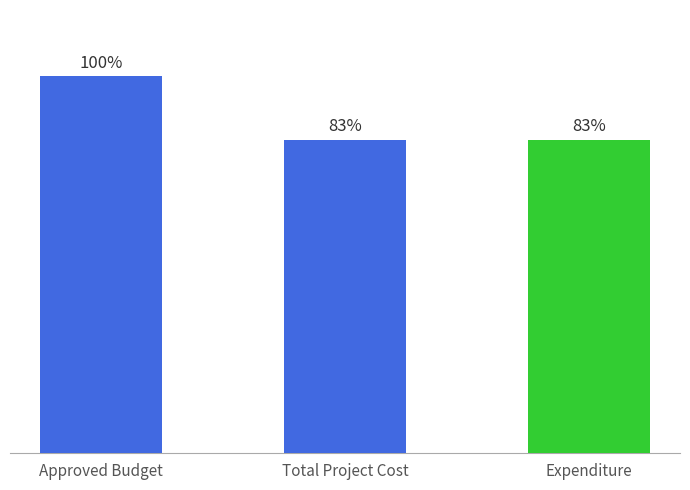

What is the label of the 2nd bar from the right?

Total Project Cost